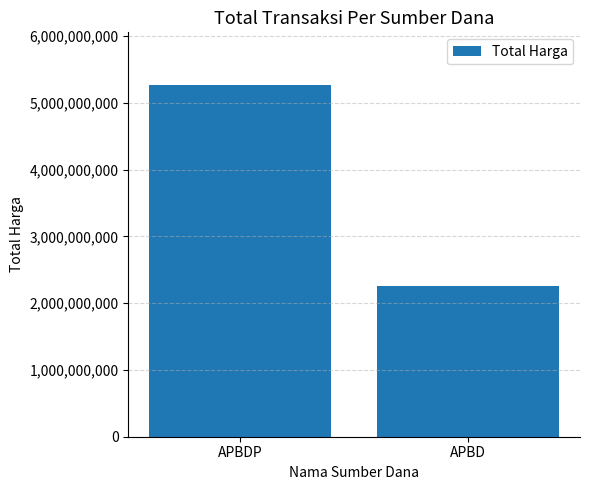

Rank the categories by value from highest to lowest.

APBDP, APBD